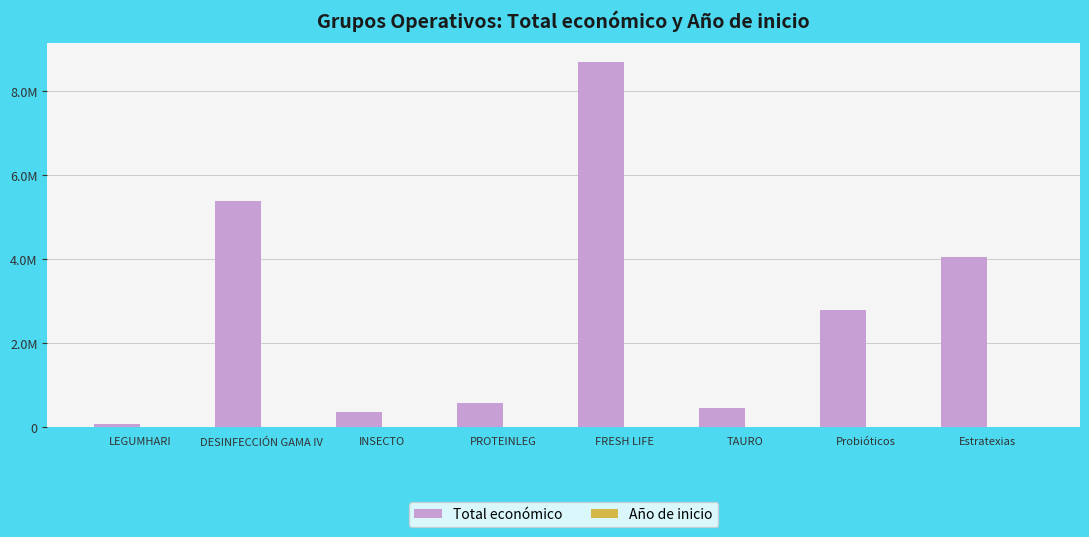

What is the total value across all series at FRESH LIFE?

8703704